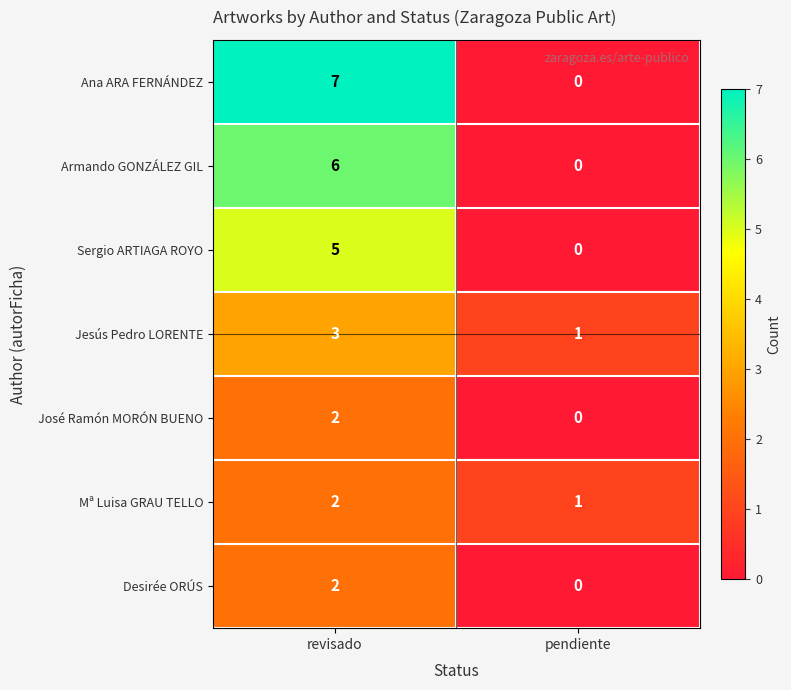

What is the spread (max minus min) of values at pendiente?

1